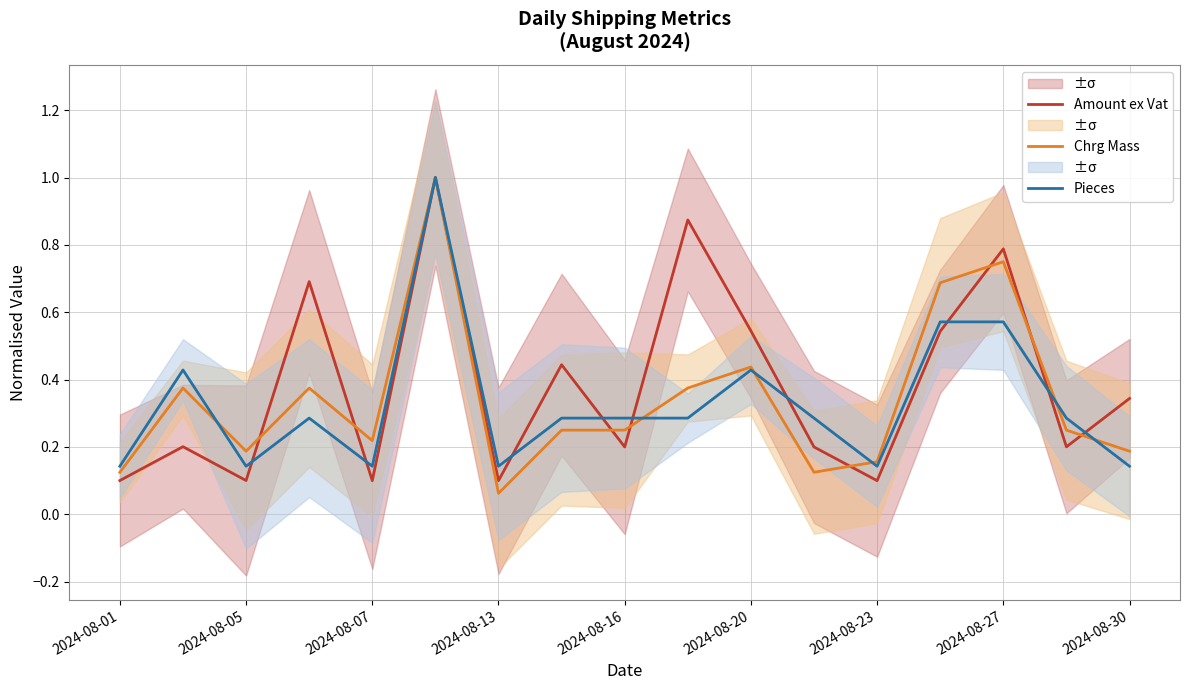

Reading right to left, list all the values displayed in this chart.

Amount ex Vat: 0.3	0.2	0.8	0.5	0.1	0.2	0.5	0.9	0.2	0.4	0.1	1.0	0.1	0.7	0.1	0.2	0.1
Chrg Mass: 0.2	0.2	0.8	0.7	0.2	0.1	0.4	0.4	0.2	0.2	0.1	1.0	0.2	0.4	0.2	0.4	0.1
Pieces: 0.1	0.3	0.6	0.6	0.1	0.3	0.4	0.3	0.3	0.3	0.1	1.0	0.1	0.3	0.1	0.4	0.1